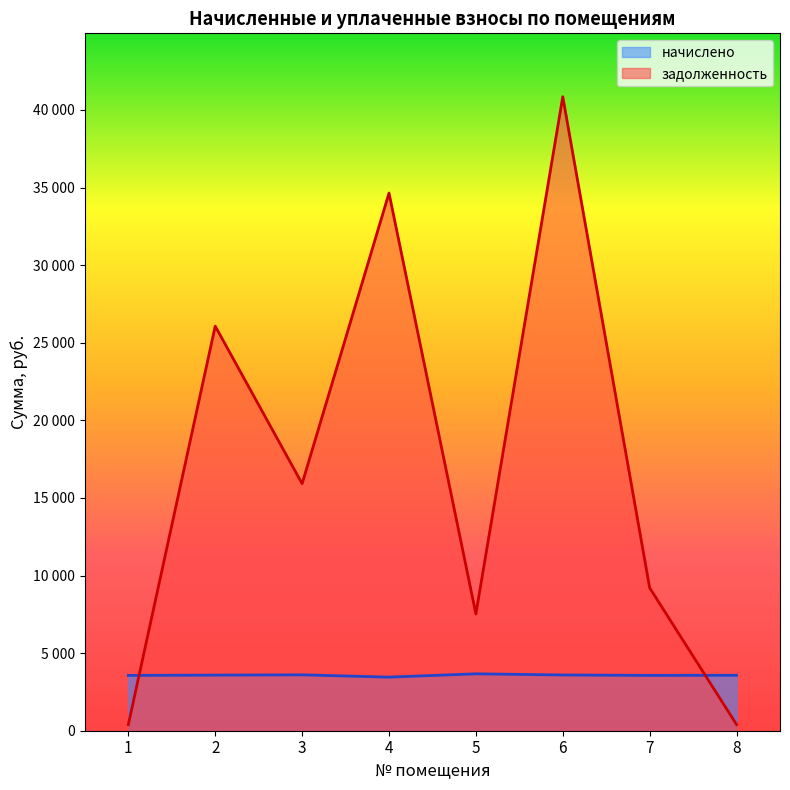

At which category does задолженность reach its first local peak?

2